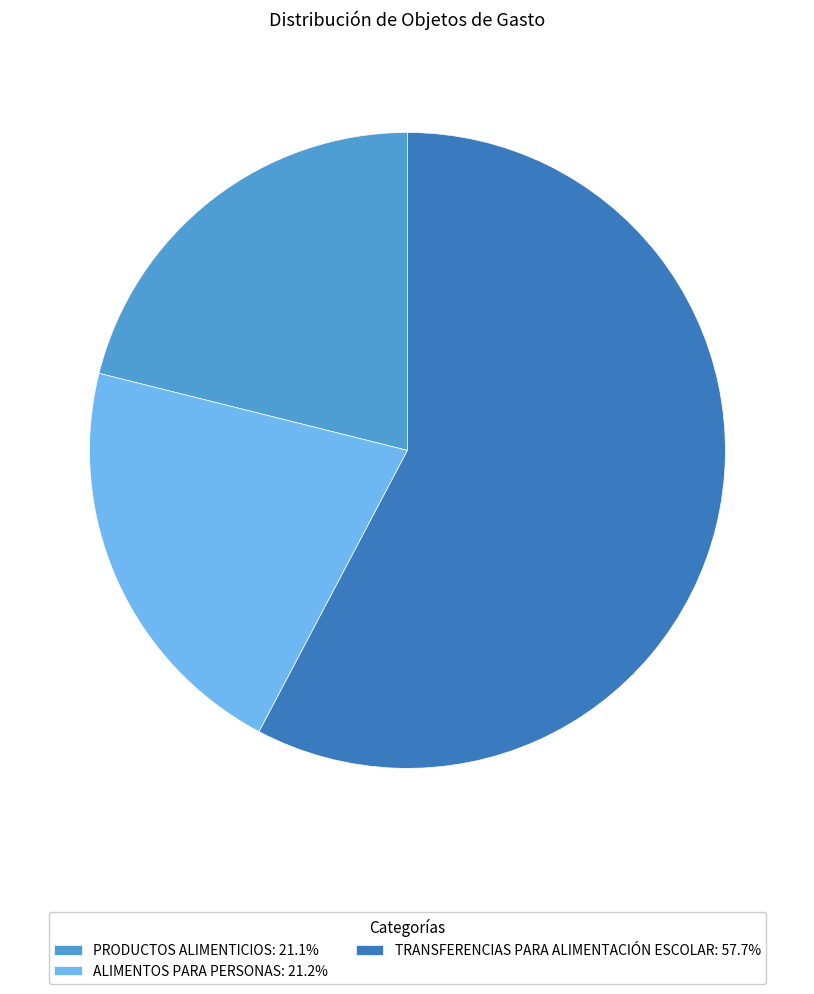

Is TRANSFERENCIAS PARA ALIMENTACIÓN ESCOLAR: 57.7% the majority of the pie?

Yes